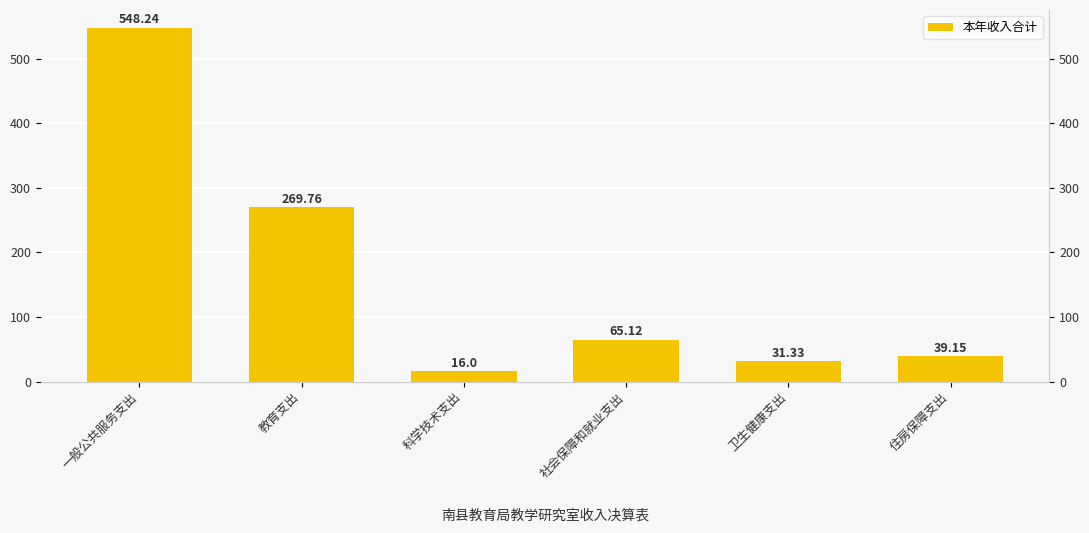

Rank the categories by value from lowest to highest.

科学技术支出, 卫生健康支出, 住房保障支出, 社会保障和就业支出, 教育支出, 一般公共服务支出